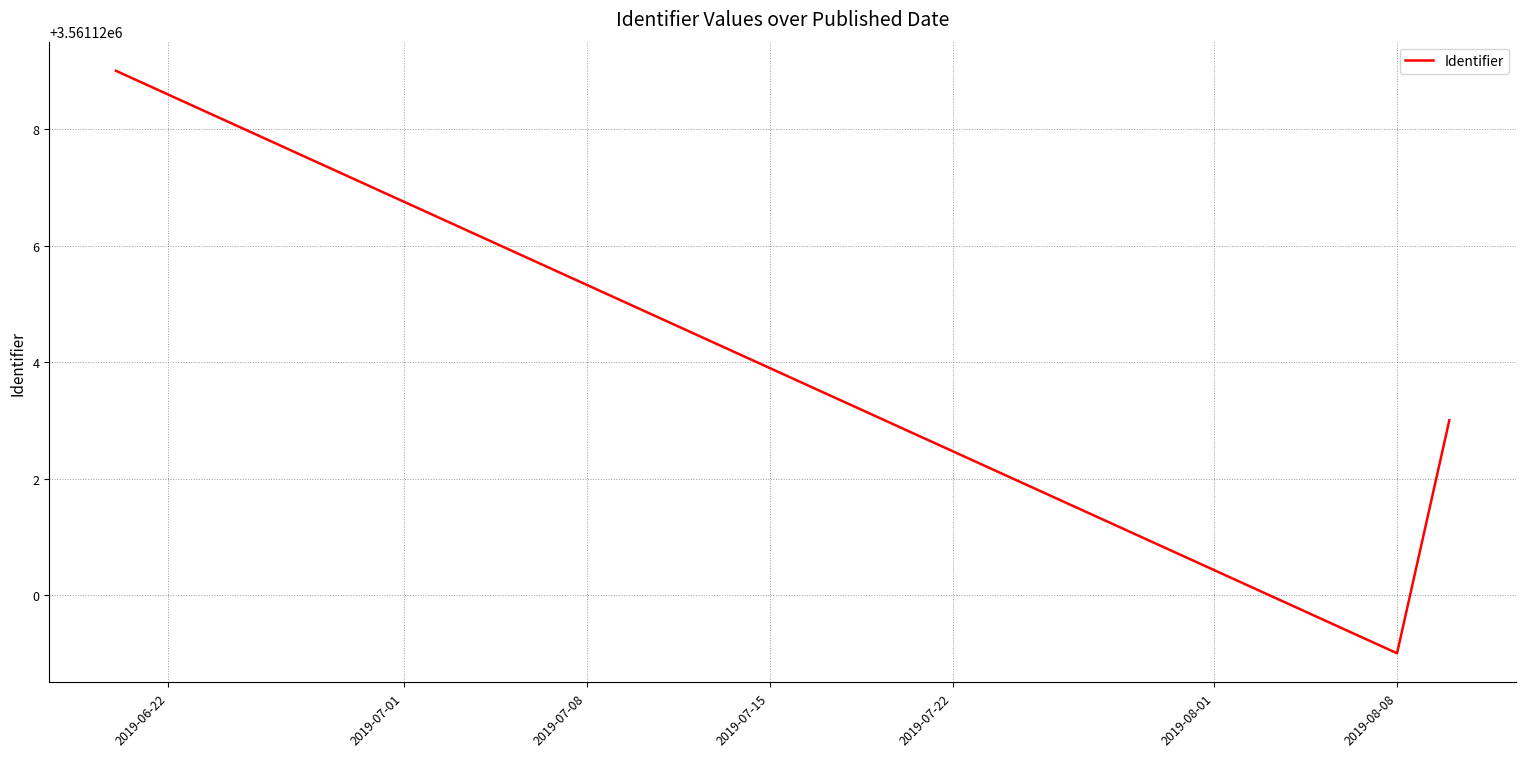

What is the average value?

3561123